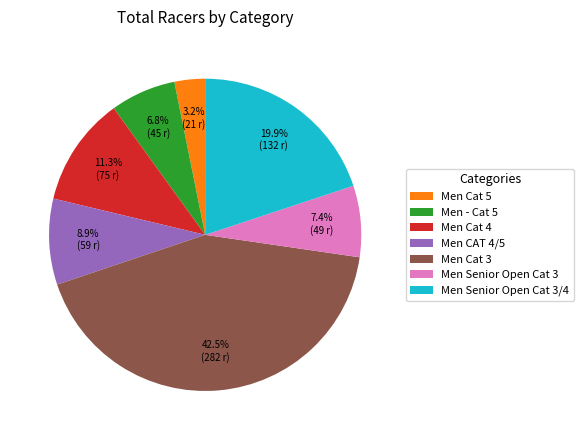

Which category has the smallest portion of the pie?

Men Cat 5